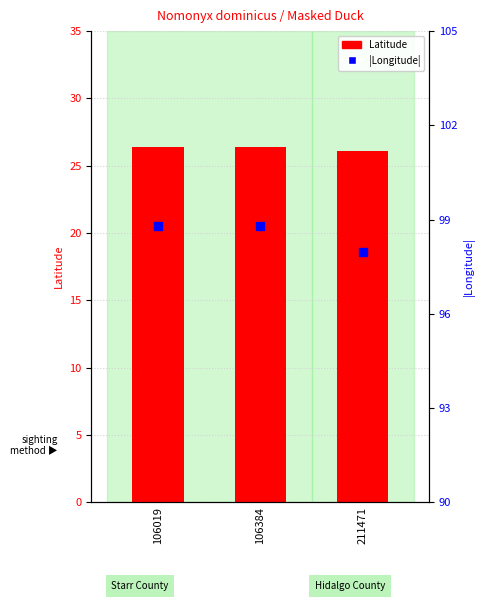

Which series reaches the maximum Y coordinate?

Longitude (abs)